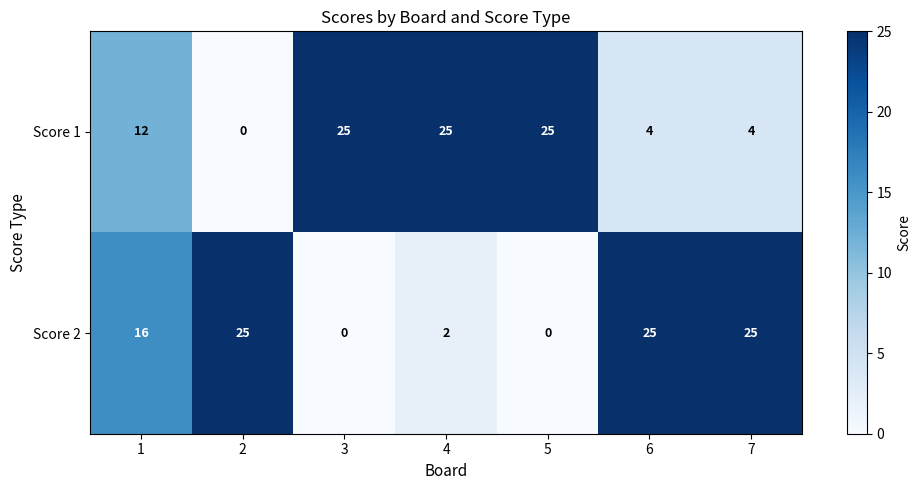

What is the difference between the highest and lowest values at 2?

25